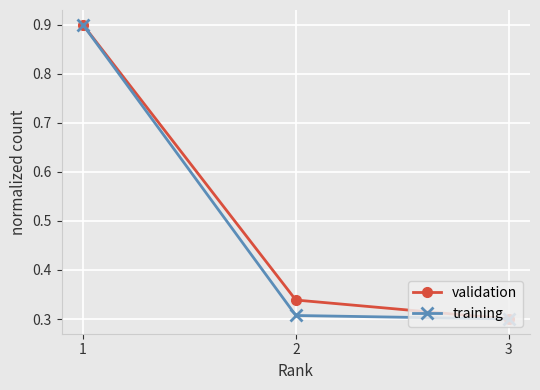

What is the total value across all series at 1?

1.8